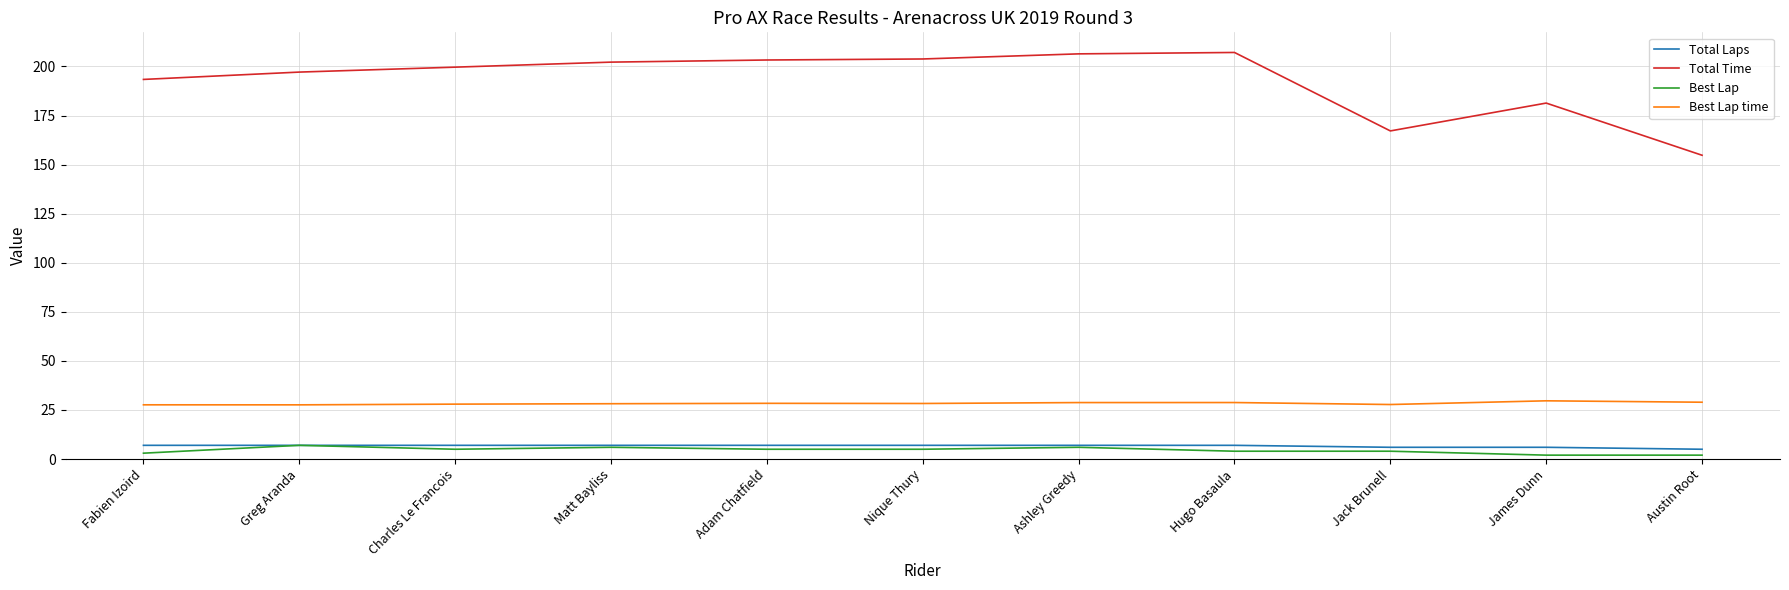

At Hugo Basaula, list the series in order from largest to smallest.

Total Time, Best Lap time, Total Laps, Best Lap